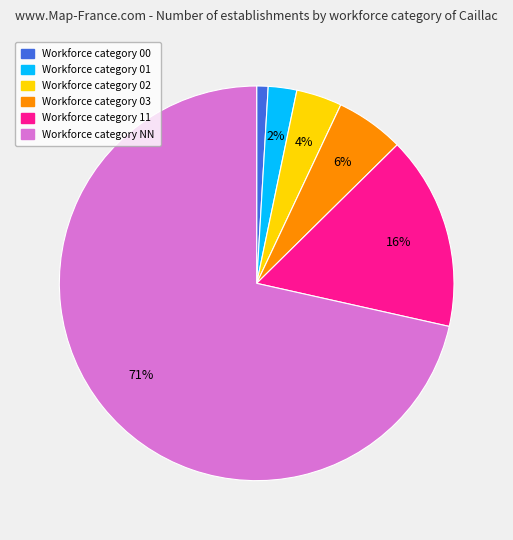

Combined, do Workforce category 01 and Workforce category NN account for over 50%?

Yes